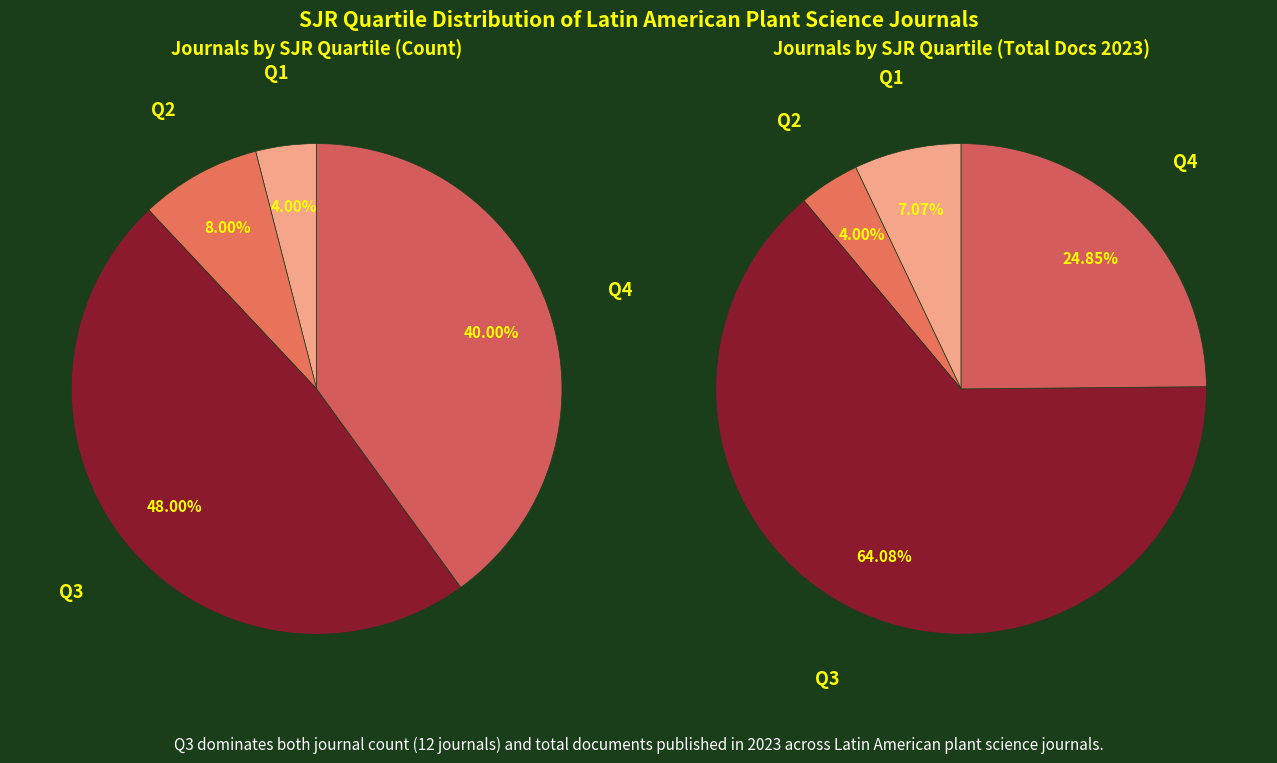

How many slices are in this pie chart?

4